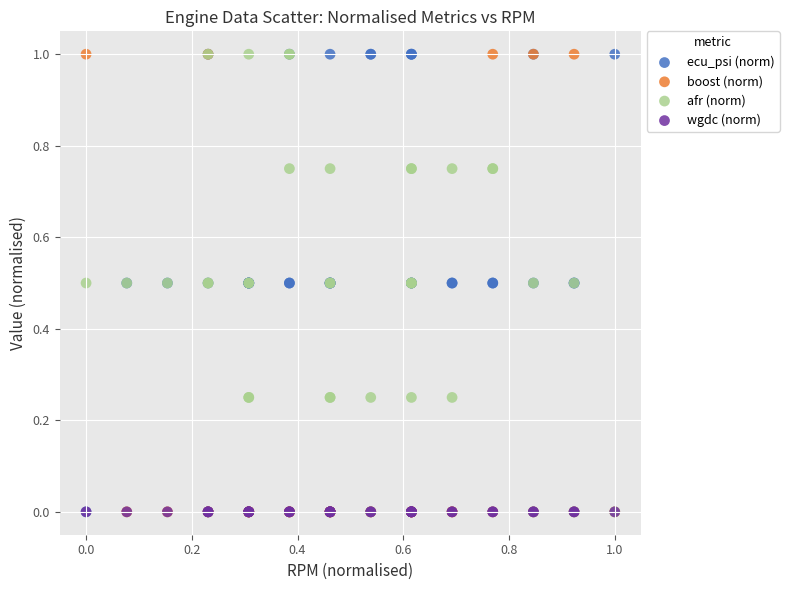

What are all the series names shown in the legend?

ecu_psi (norm), boost (norm), afr (norm), wgdc (norm)